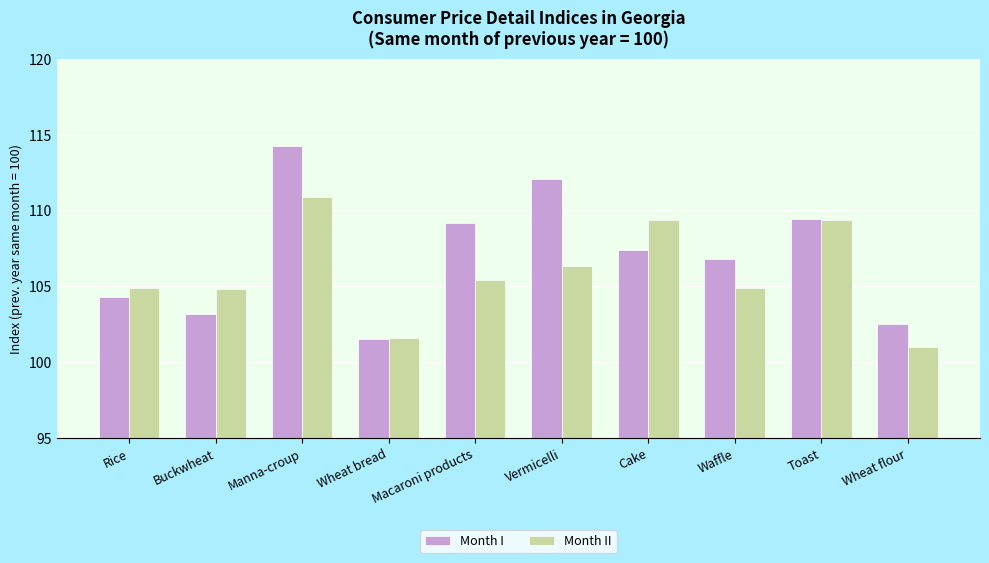

What is the label of the 10th bar from the left?

Wheat flour